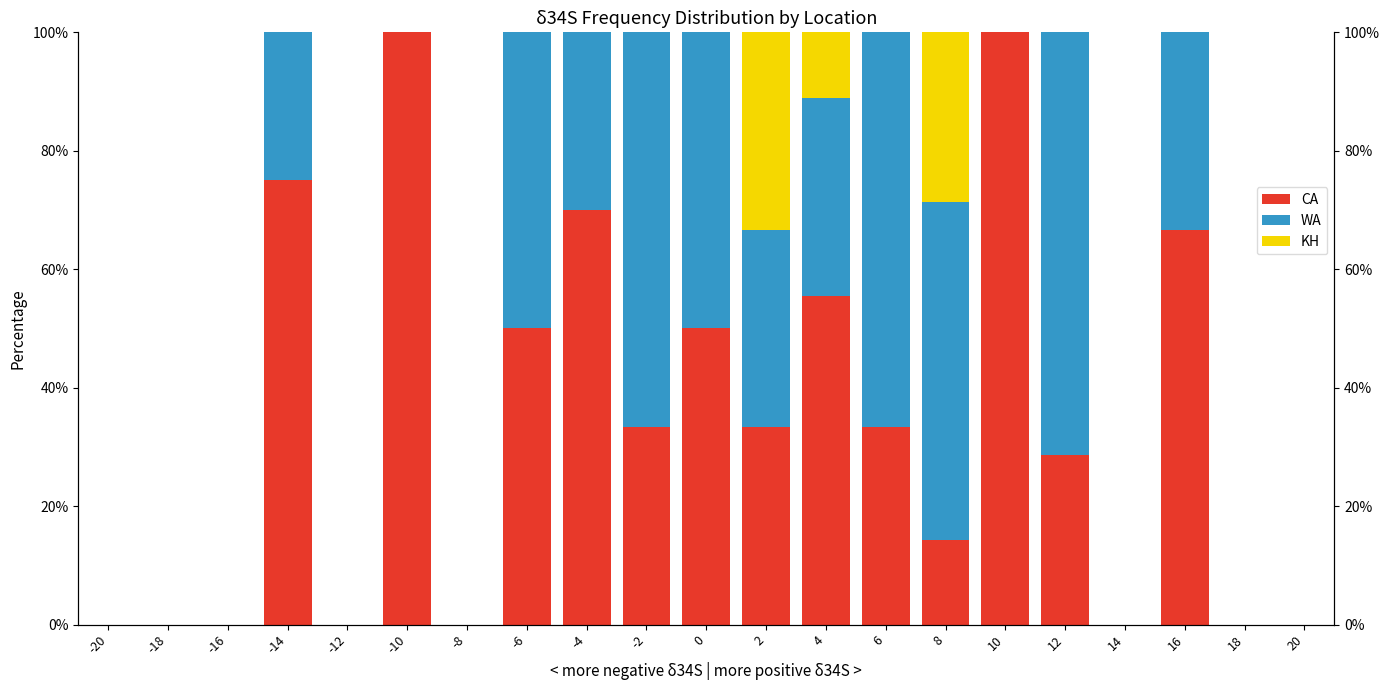

What are all the series names shown in the legend?

CA, WA, KH